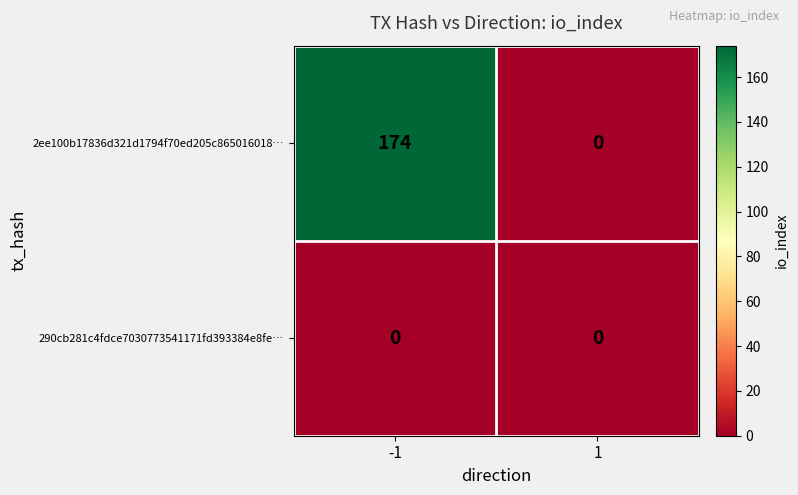

True or false: 290cb281c4fdce7030773541171fd393384e8fe… has a value of 0 at -1.

True